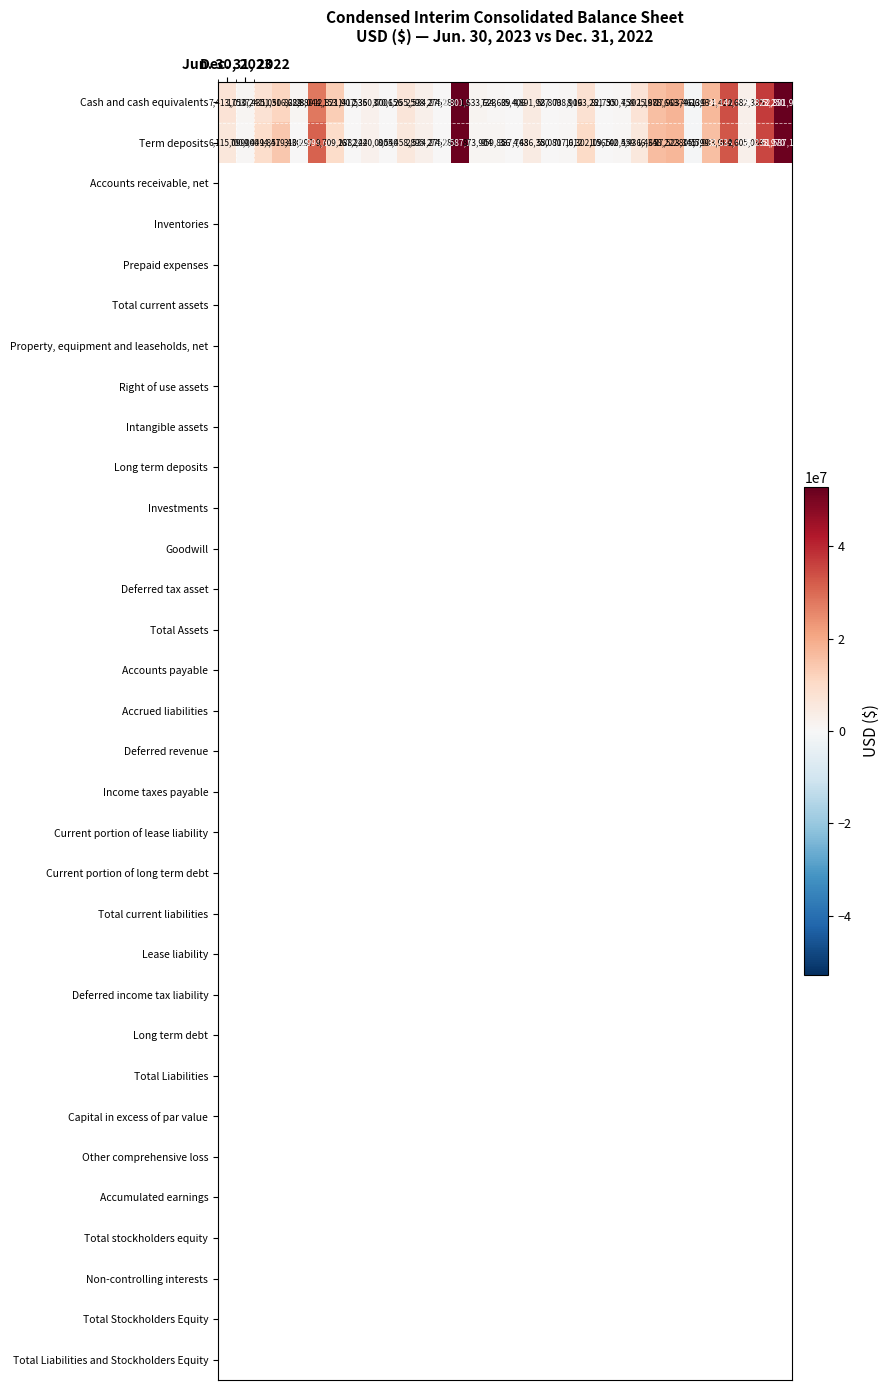

What is the average value of the Cash and cash equivalents series?

10446109